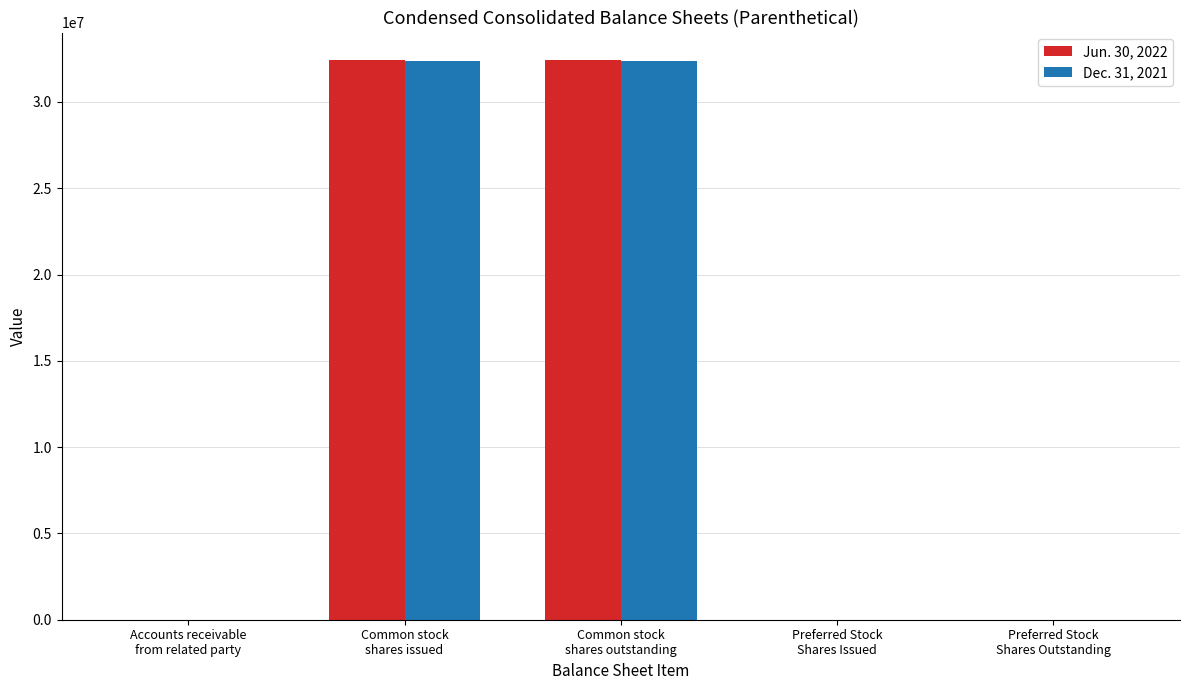

Which series has the largest range (max minus min)?

Jun. 30, 2022